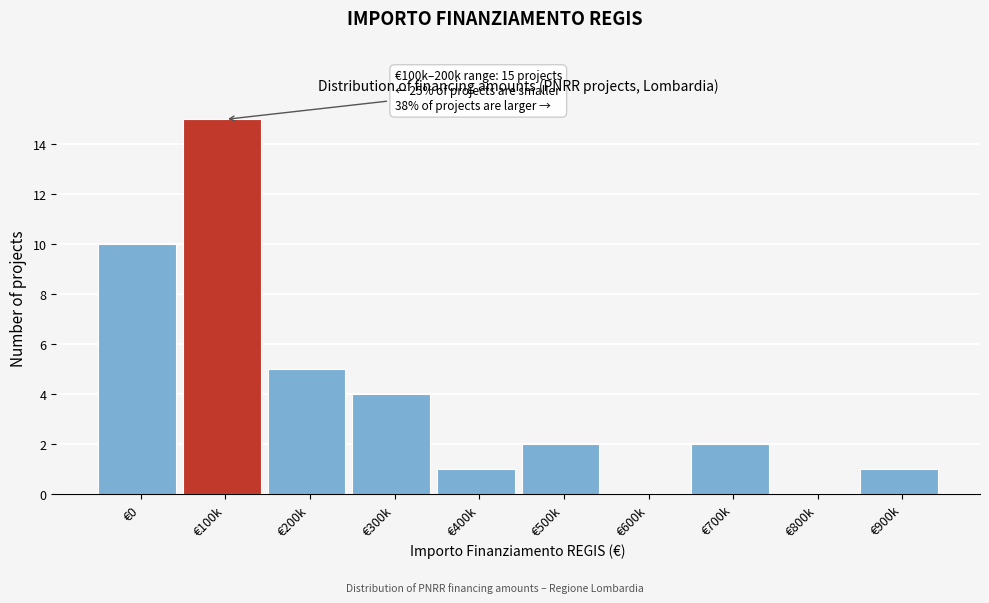

Reading right to left, what are all the values shown in this chart?

€900k=1	€800k=0	€700k=2	€600k=0	€500k=2	€400k=1	€300k=4	€200k=5	€100k=15	€0=10